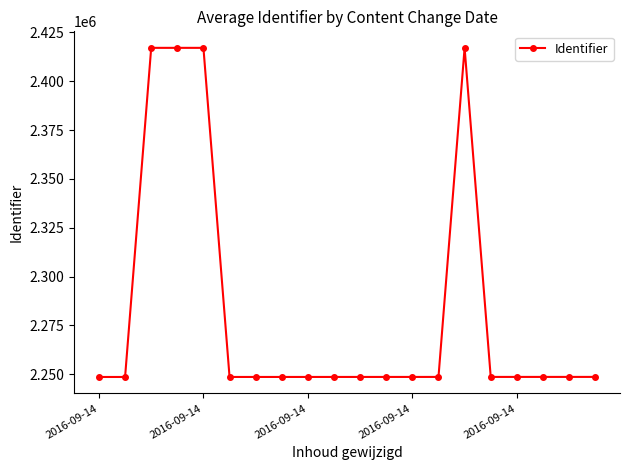

What is the greatest value displayed?

2417089